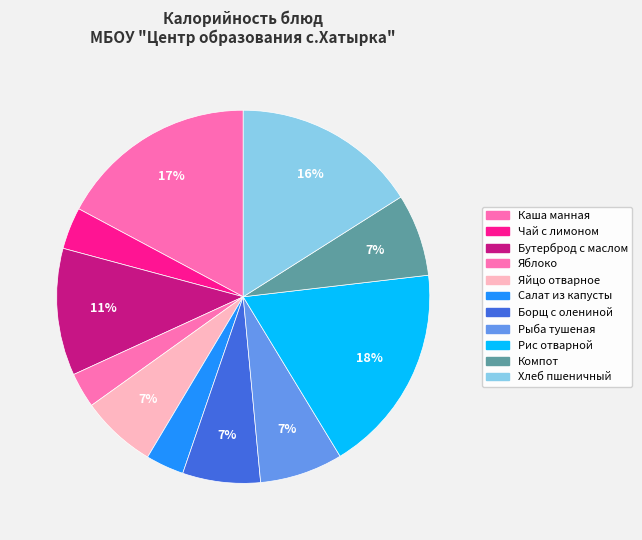

How many segments does this pie chart have?

11